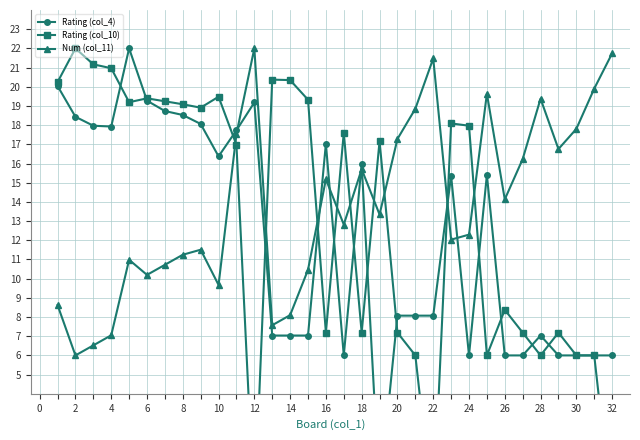

What is the minimum value for Num (col_11)?

6.0